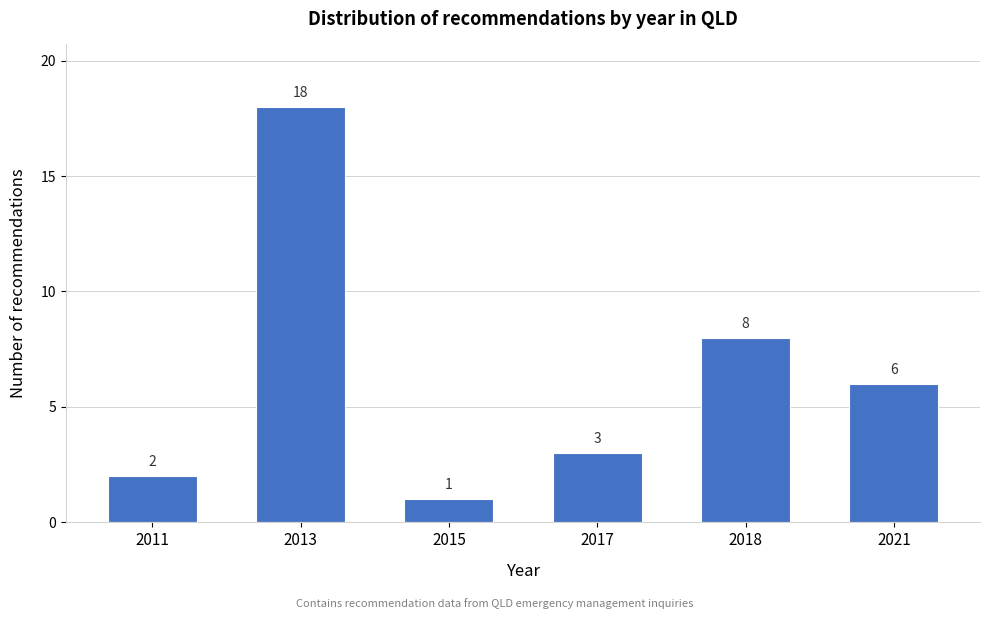

Reading left to right, extract all data points from this chart.

2	18	1	3	8	6